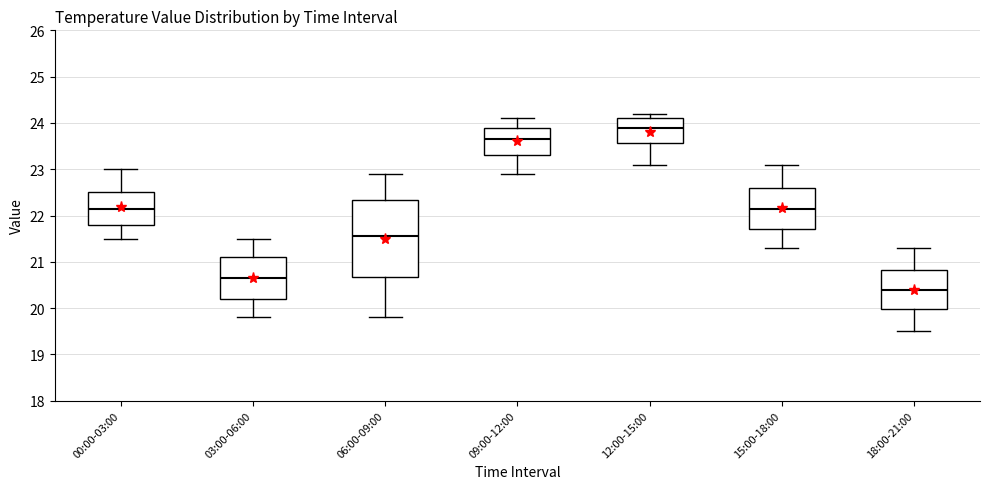

Which box is the tallest, from its lower edge to its upper edge?

06:00-09:00